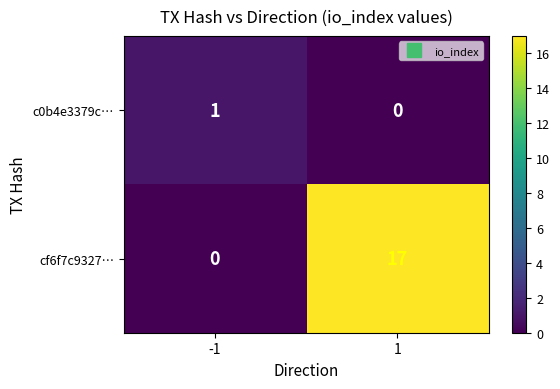

True or false: cf6f7c9327… has a value of 11 at -1.

False